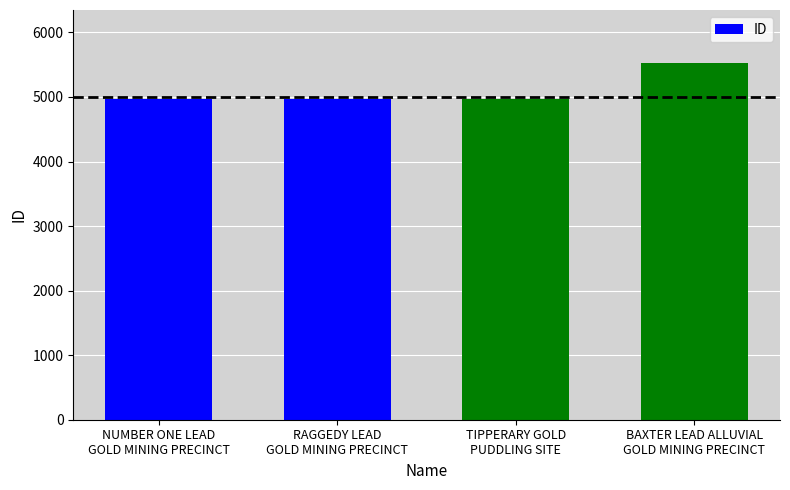

What is the change in value from RAGGEDY LEAD
GOLD MINING PRECINCT to TIPPERARY GOLD
PUDDLING SITE?

+10